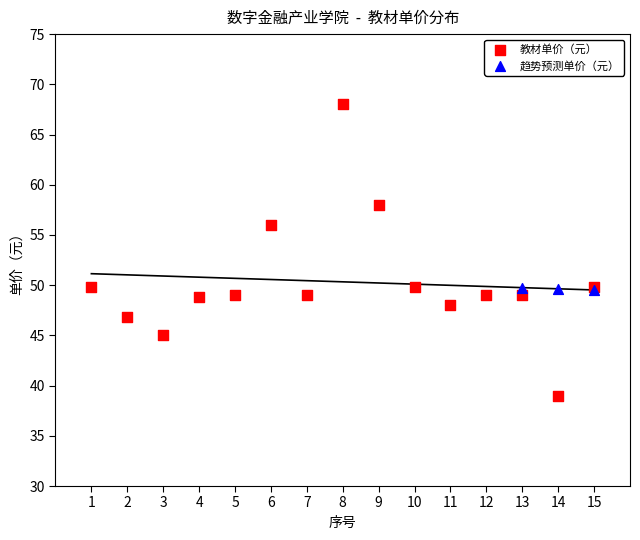

Which series contains the lowest Y value?

教材单价（元）